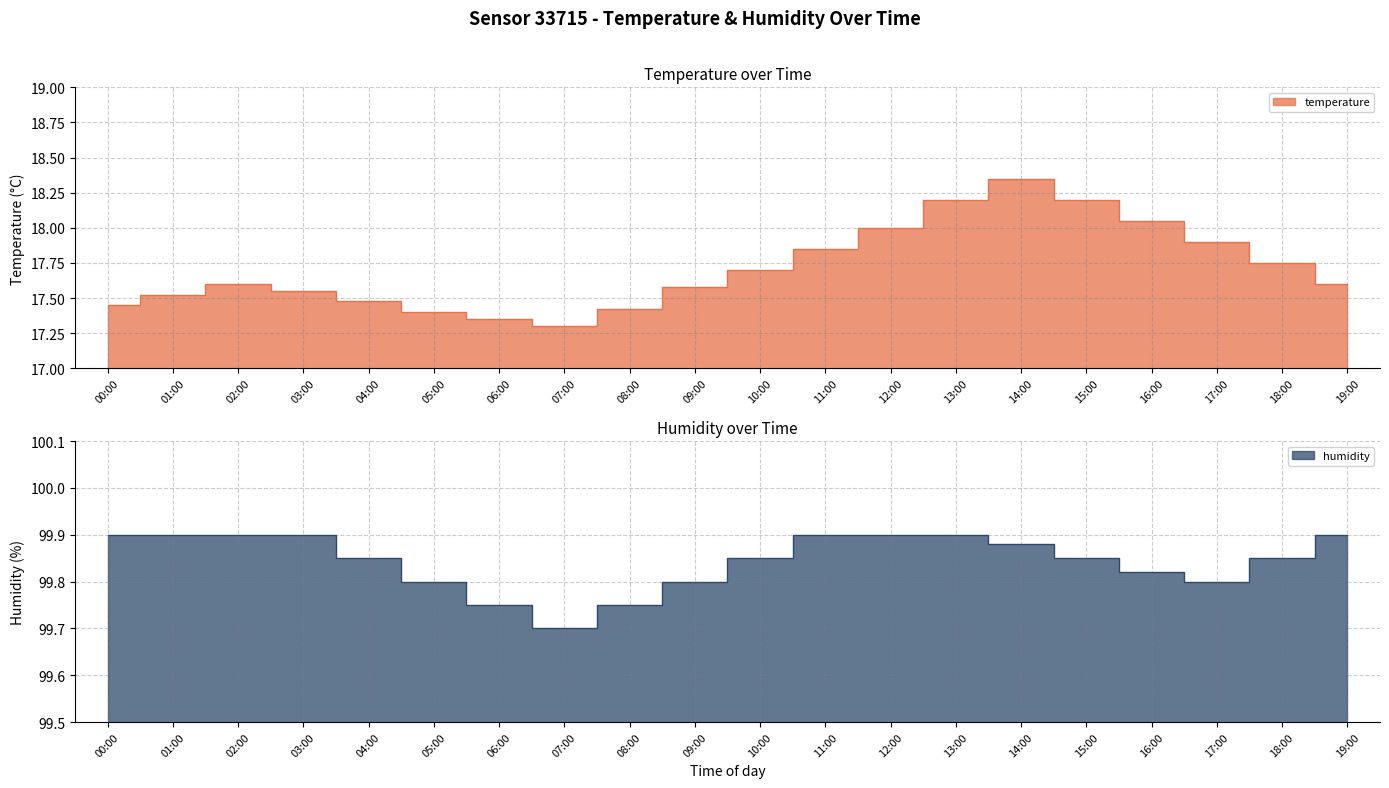

At which category does the chart reach its peak across all series?

00:00